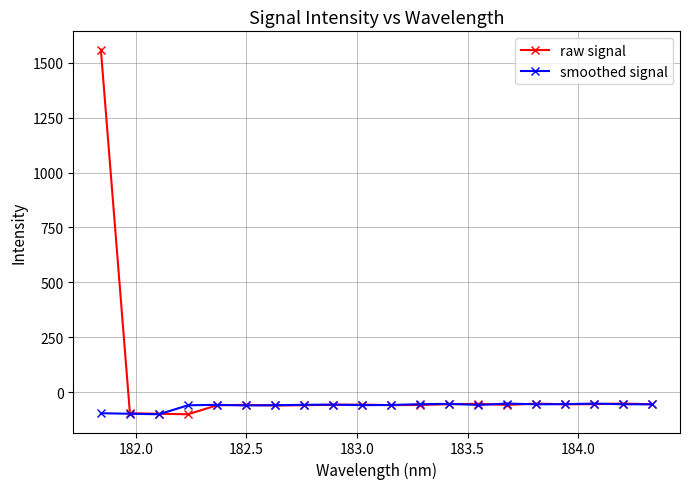

What is the greatest value displayed?

1560.1